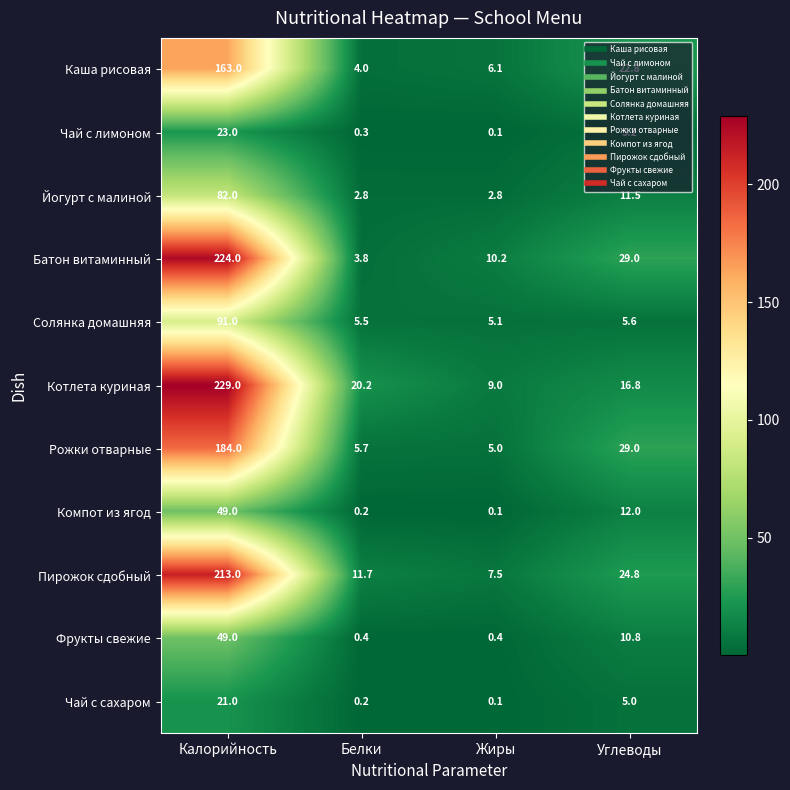

Which series has the largest range (max minus min)?

Батон витаминный